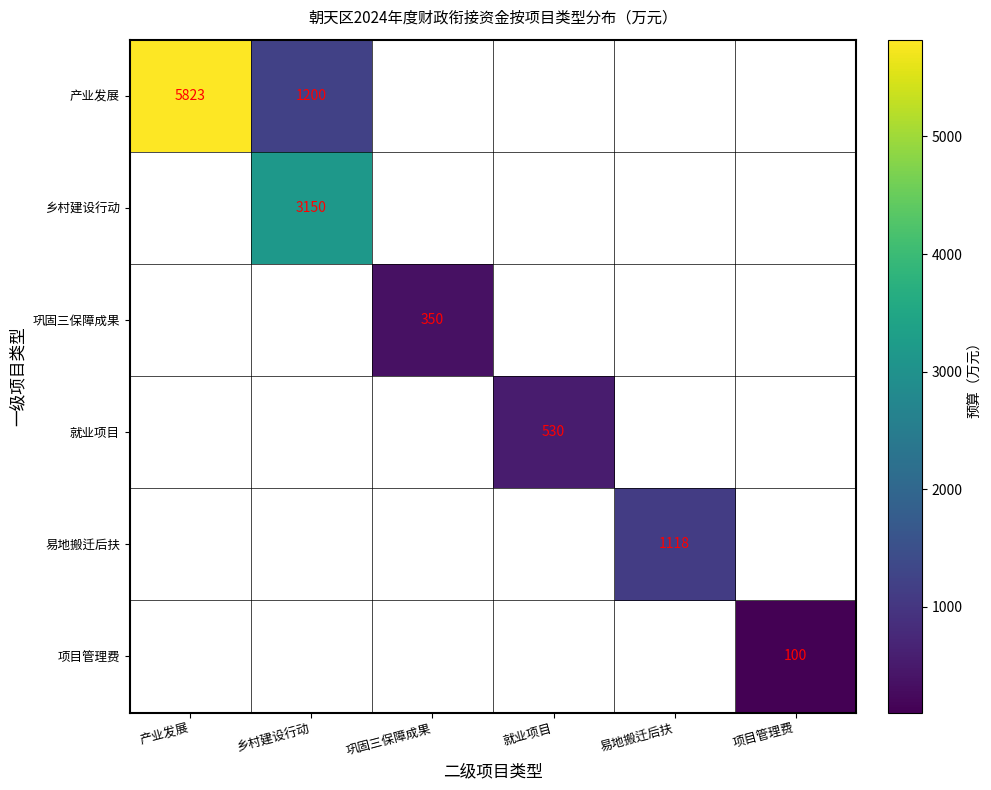

The 产业发展 series shows 2220.5 at 产业发展. True or false?

False